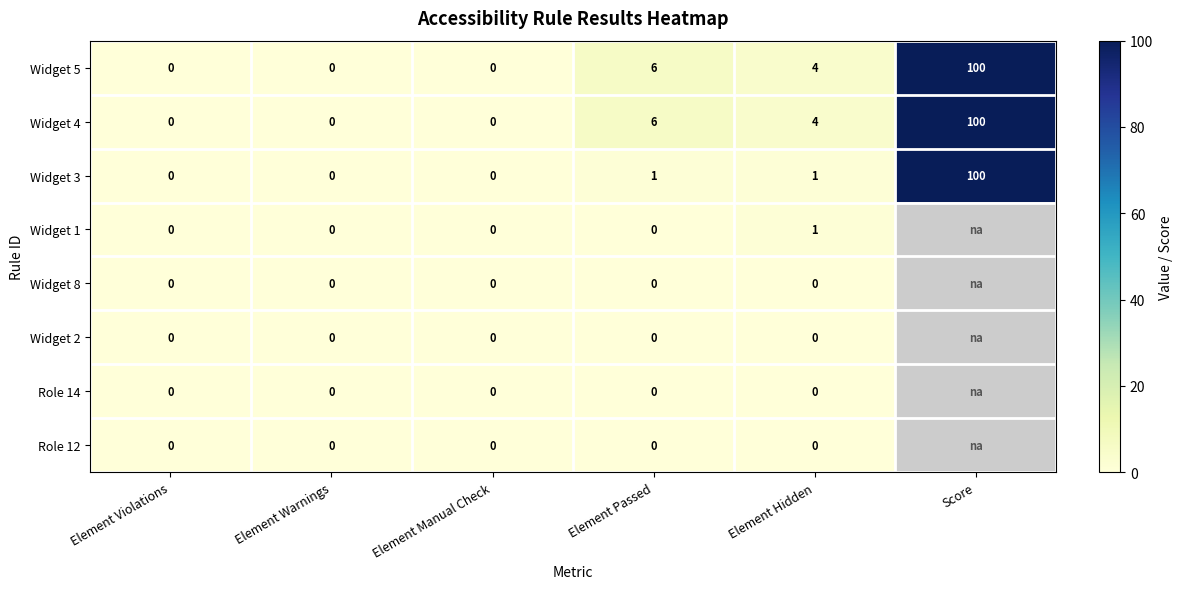

What is the greatest value displayed?

100.0